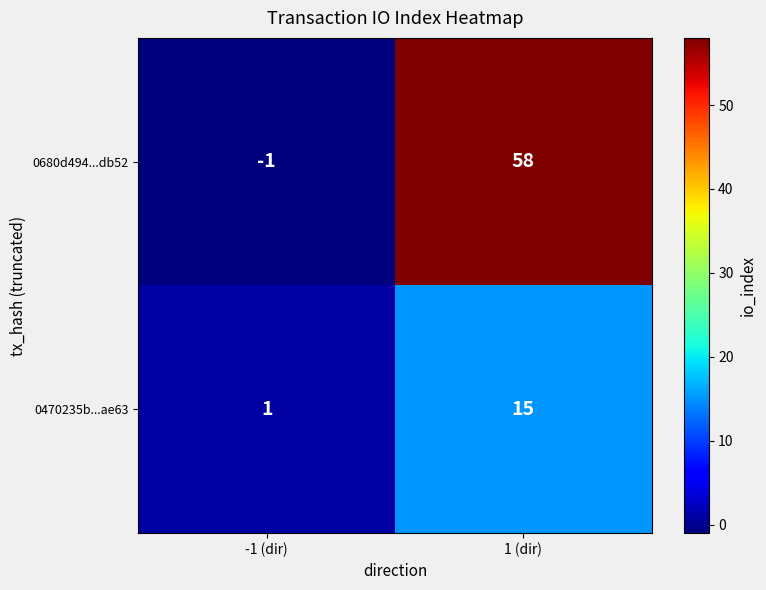

At which category is the sum across all series the highest?

1 (dir)